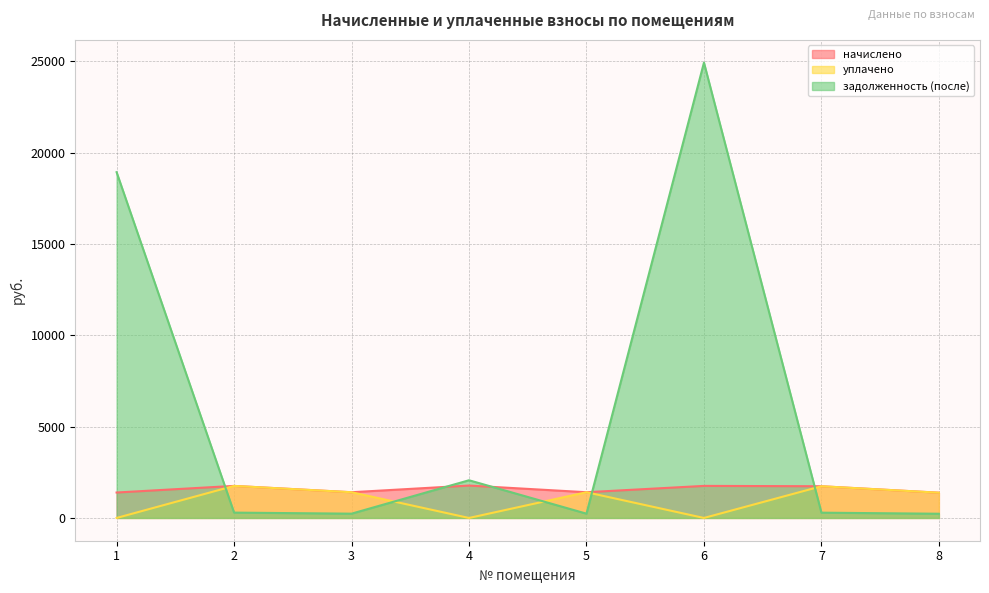

Reading left to right, what are all the values shown in this chart?

начислено: 1=1392.8	2=1755.4	3=1408.7	4=1774.4	5=1408.7	6=1755.4	7=1736.3	8=1383.3
уплачено: 1=0.0	2=1755.4	3=1408.7	4=0.0	5=1408.7	6=0.0	7=1736.3	8=1383.2
задолженность (после): 1=18931.2	2=292.6	3=234.8	4=2063.7	5=234.8	6=24928.0	7=289.4	8=230.6